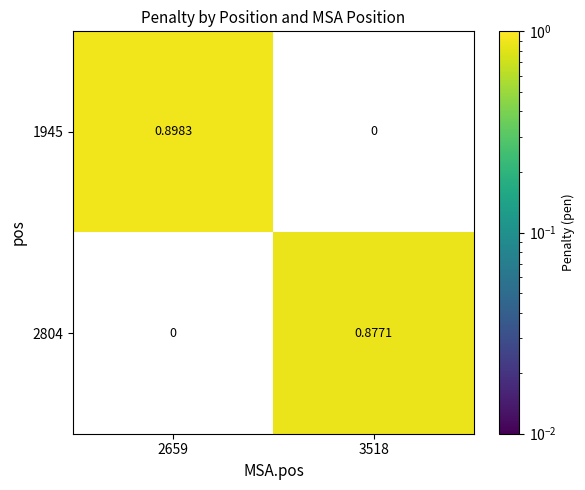

Rank the series by their average value, from highest to lowest.

1945, 2804